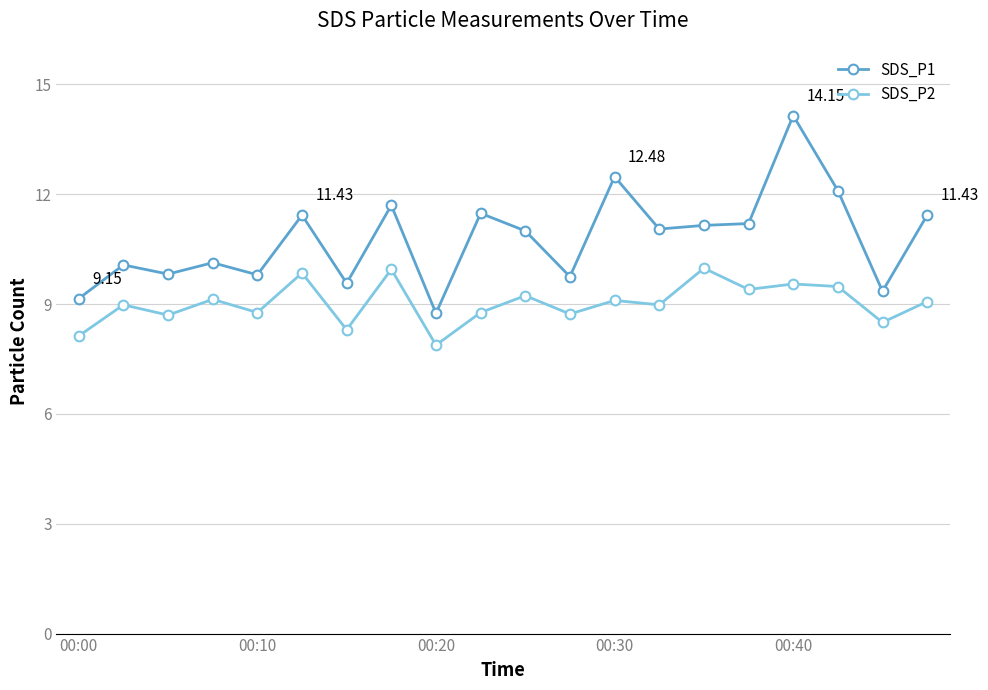

Is this an area chart (filled region under the line)?

No